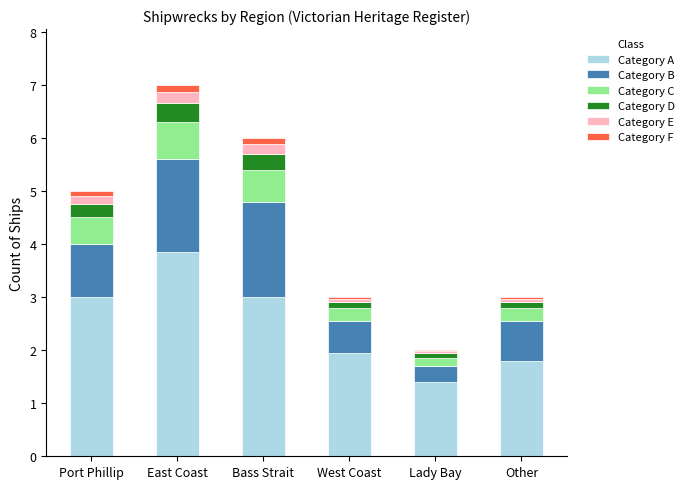

Which category has the highest value in the Category A series?

East Coast